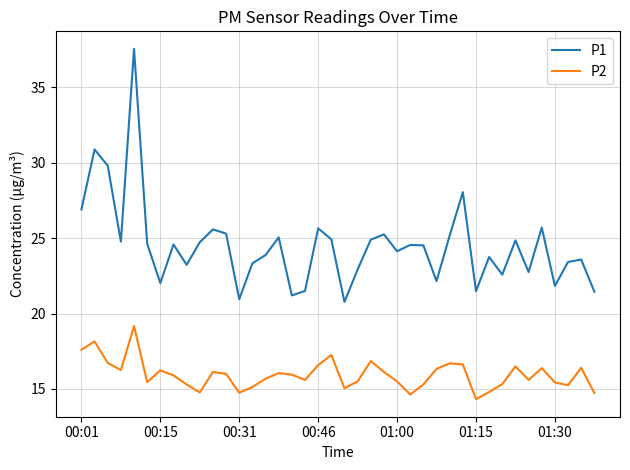

True or false: P2 and P1 cross at least once.

False